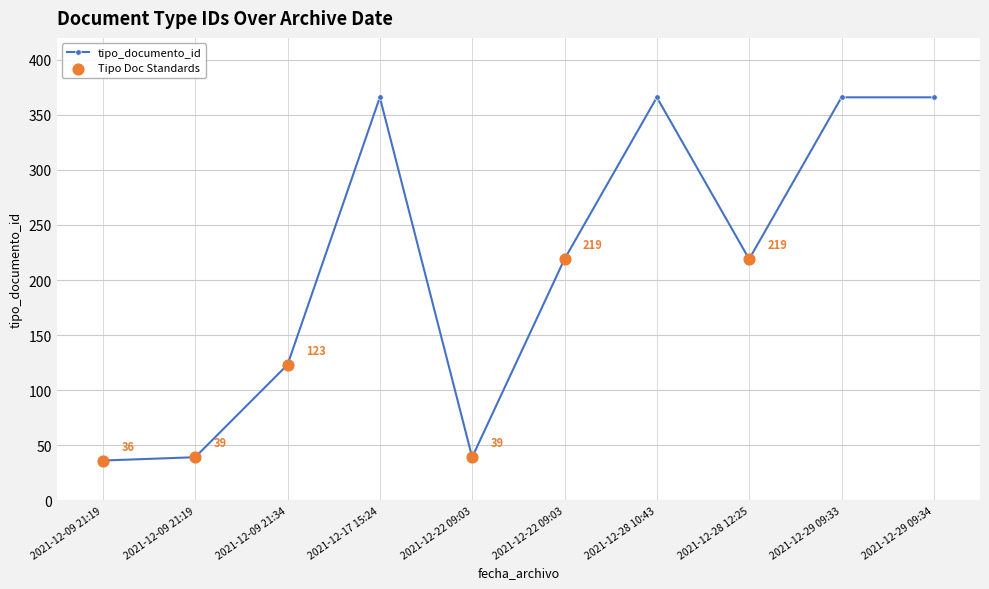

Between 2021-12-29 09:34 and 2021-12-22 09:03, which is larger?

2021-12-29 09:34